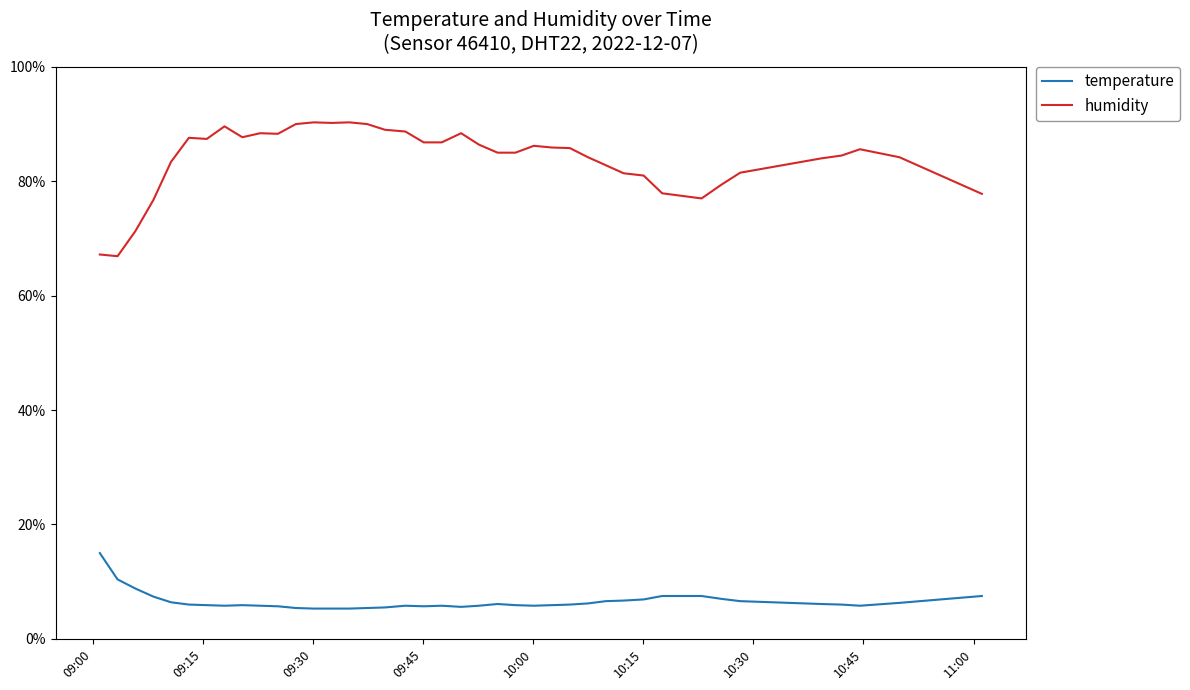

What is the highest value of the temperature series?

15.0